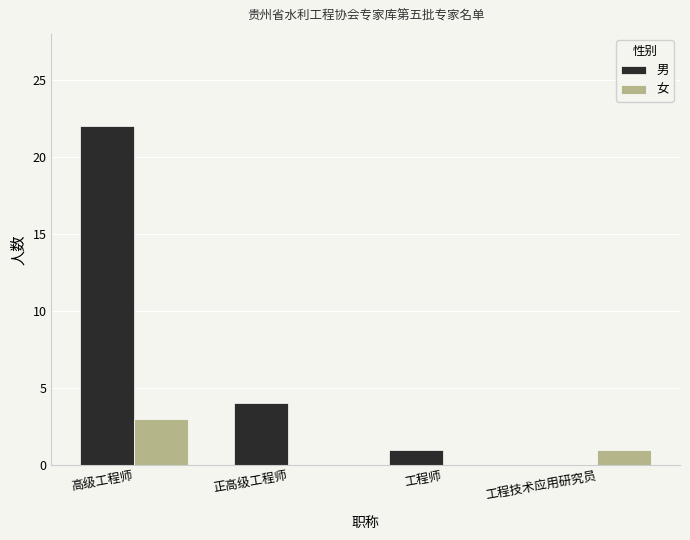

True or false: 男 has a value of 0 at 工程技术应用研究员.

True